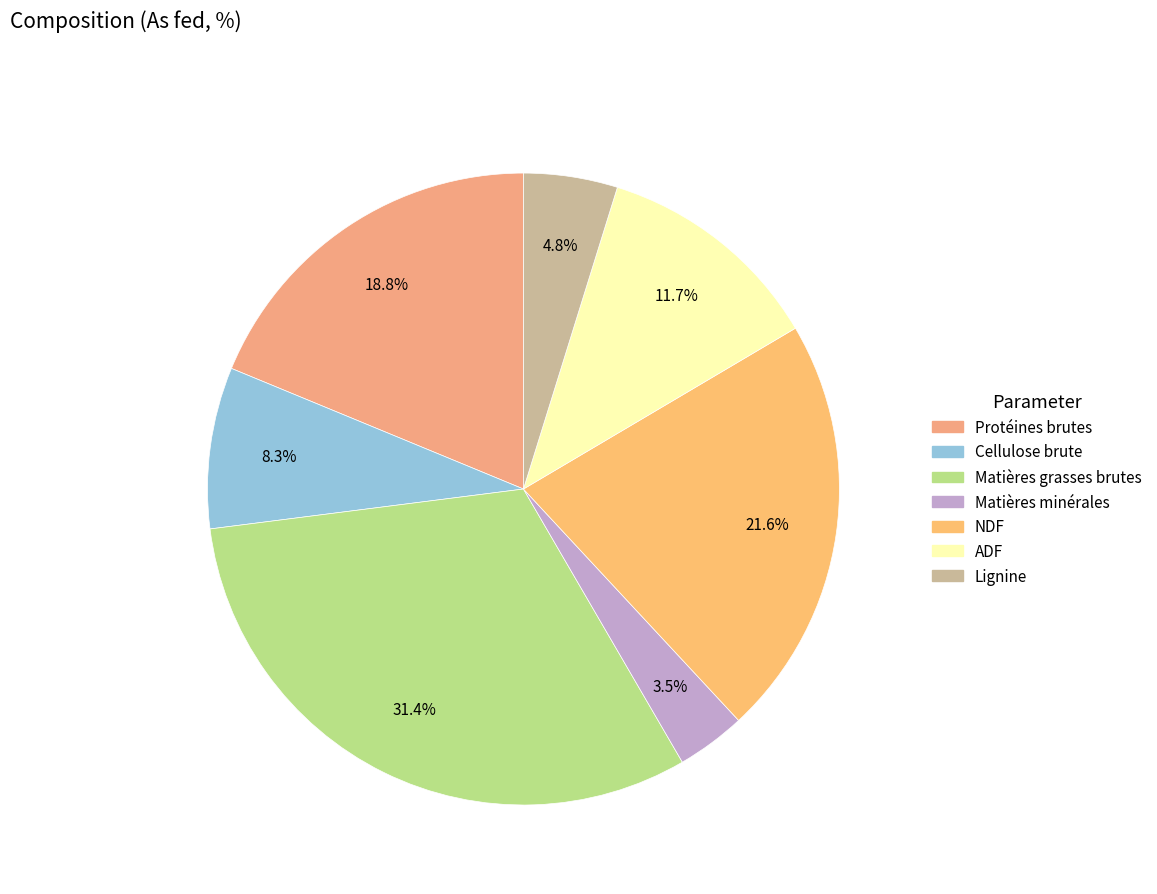

How many slices are in this pie chart?

7